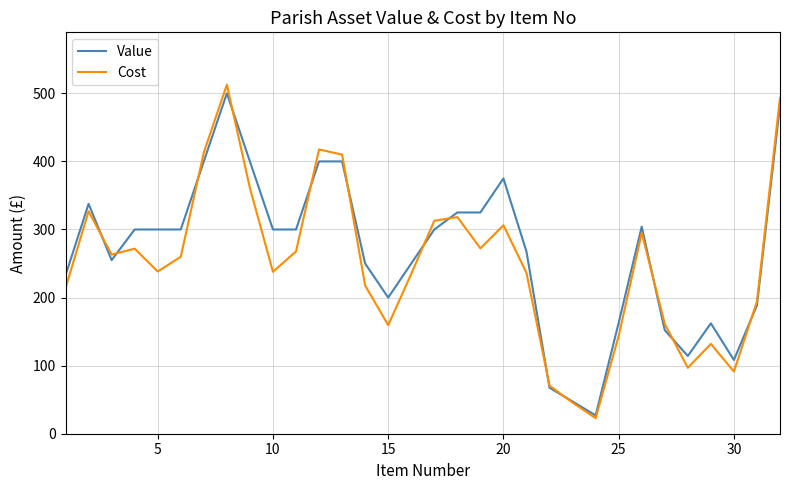

What are all the series names shown in the legend?

Value, Cost